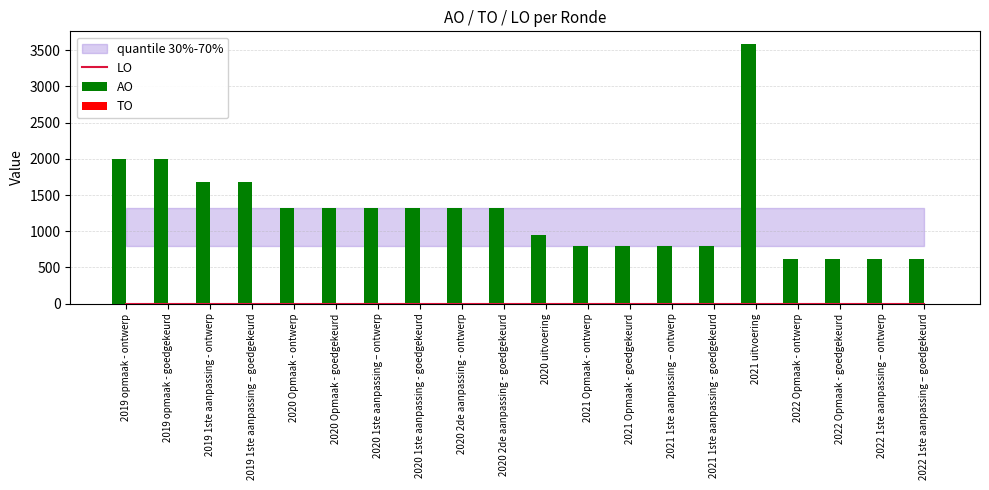

What position from the right is 2022 1ste aanpassing – ontwerp?

2